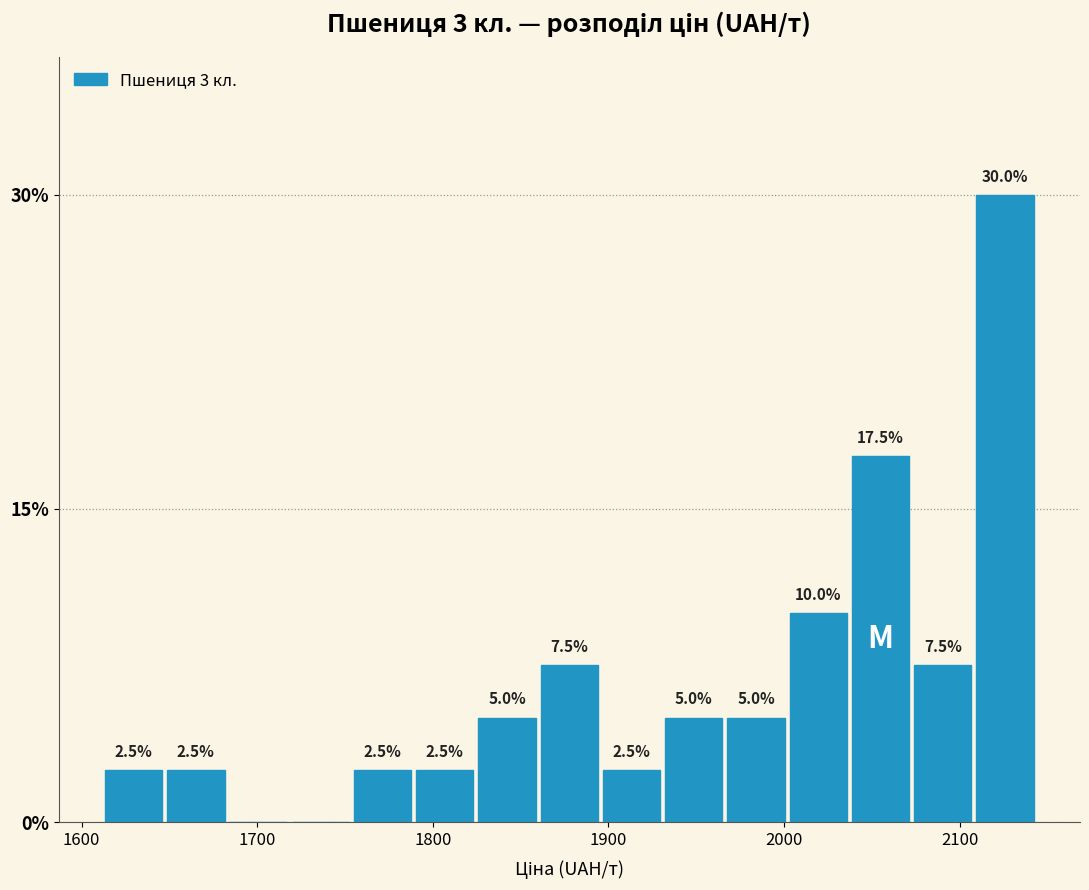

Read against the x-axis, roughly where is the centre of the tallest bar?

2130